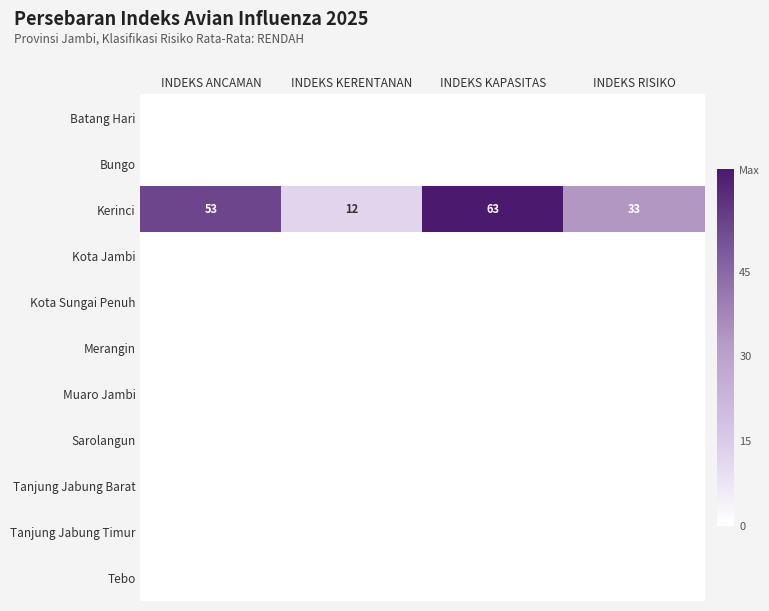

What is the highest value of the Kerinci series?

63